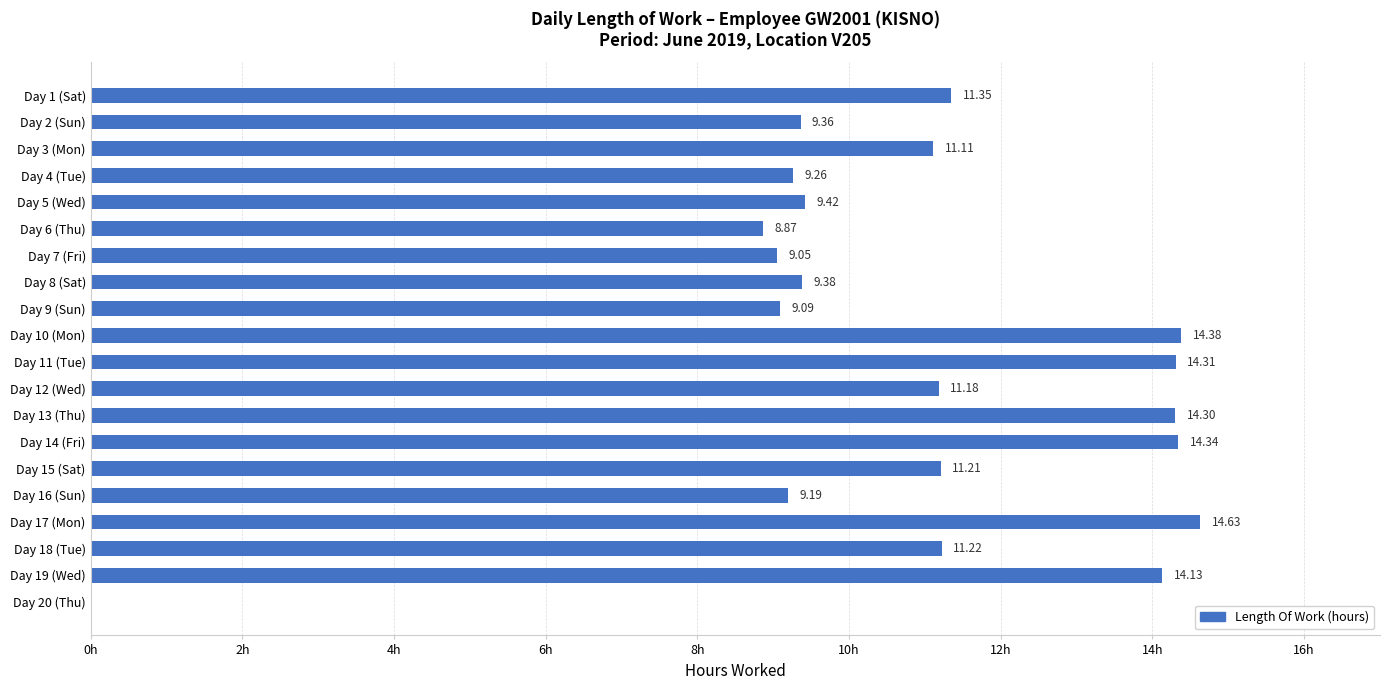

Between Day 12 (Wed) and Day 17 (Mon), which is larger?

Day 17 (Mon)